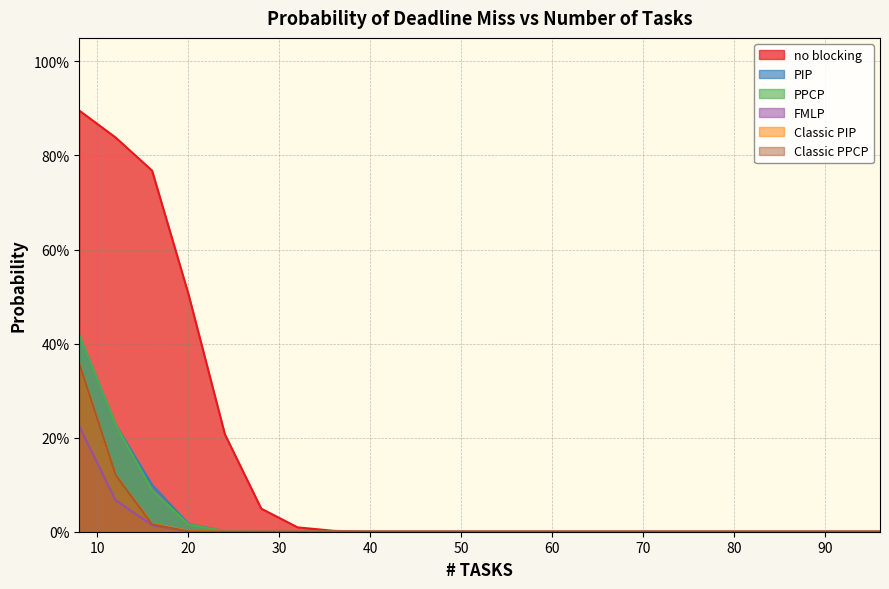

What is the difference between the second highest and second lowest values in the PPCP series?

0.2